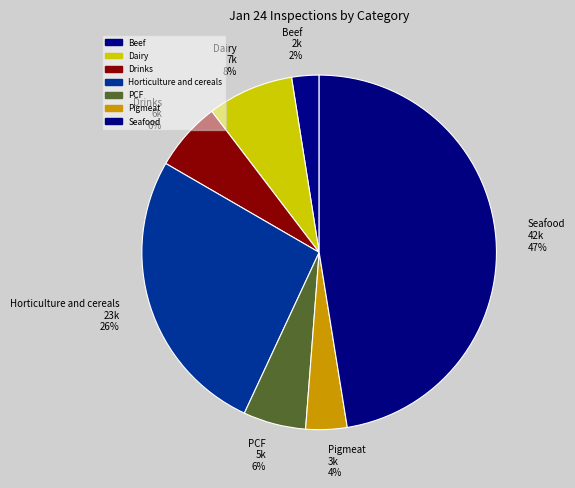

Which has a higher value, Drinks or Seafood?

Seafood